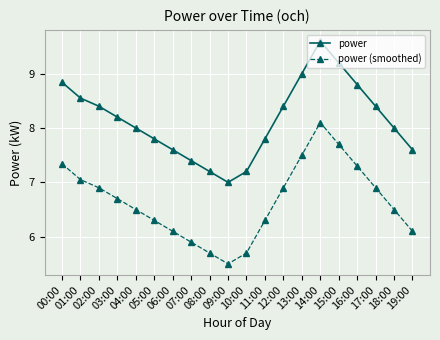

True or false: power has a value of 4.7 at 15:00.

False